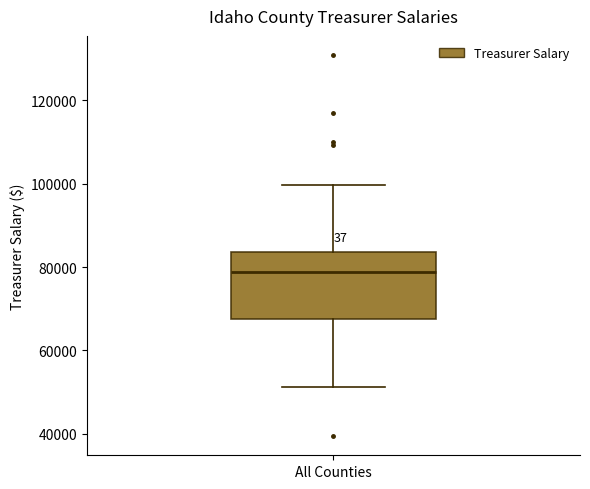

Read this box plot against the y-axis: the position of the median line, the range covered by the box, and the ends of both whiskers. The values are not printed on the chart, so give them approximately, as read against the axis.

median 78000, box 68000 to 84000, whiskers 52000 to 100000